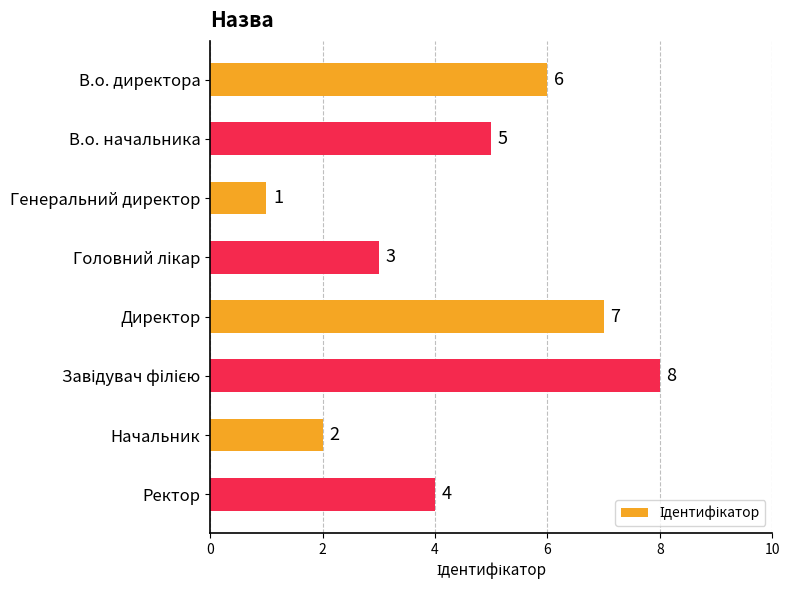

Does the chart contain stacked bars?

No